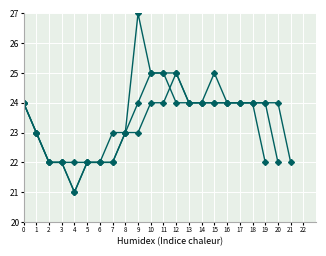

The value of Serie A at 18 is 24.0. True or false?

True